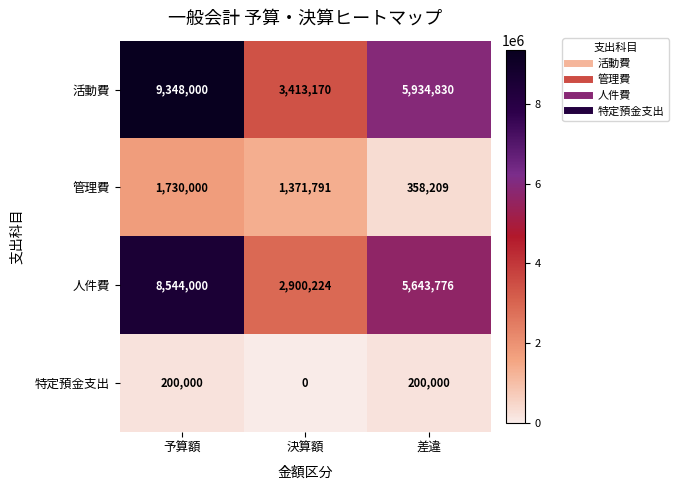

How many 人件費 values are between 2900224 and 8544000?

3